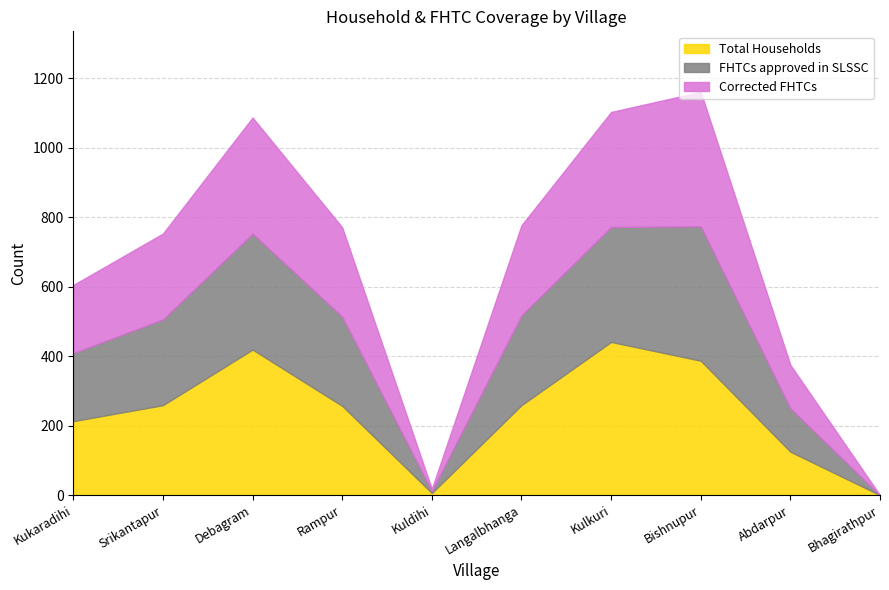

True or false: Total Households and FHTCs approved in SLSSC cross at least once.

False